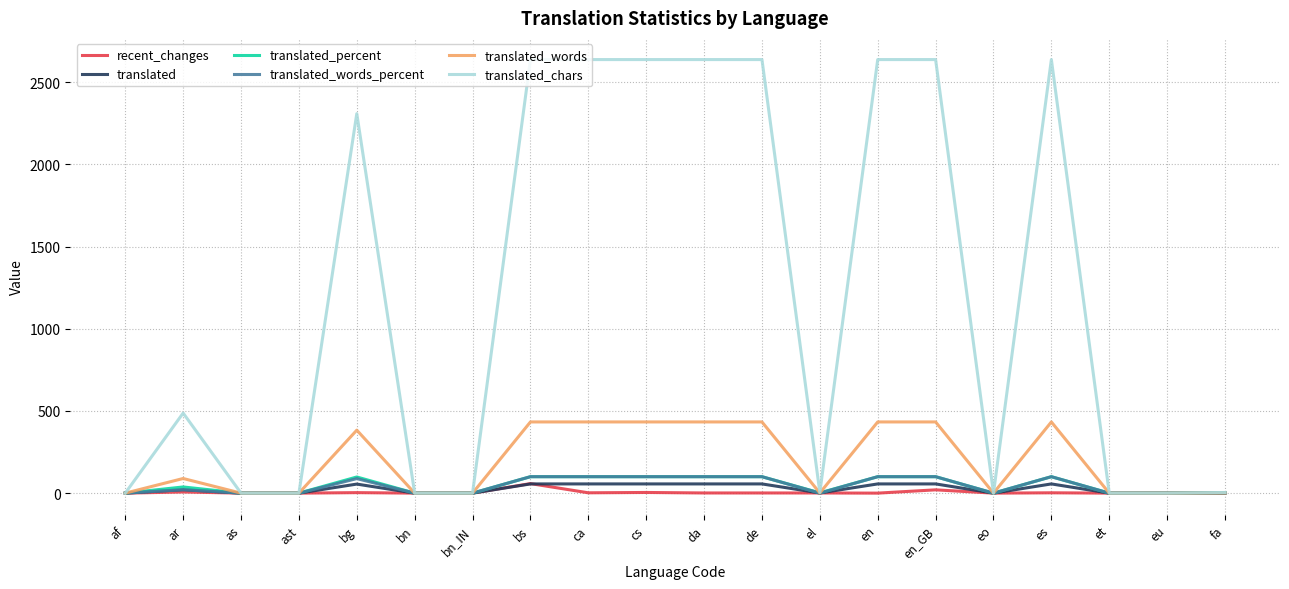

What are all the series names shown in the legend?

recent_changes, translated, translated_percent, translated_words_percent, translated_words, translated_chars